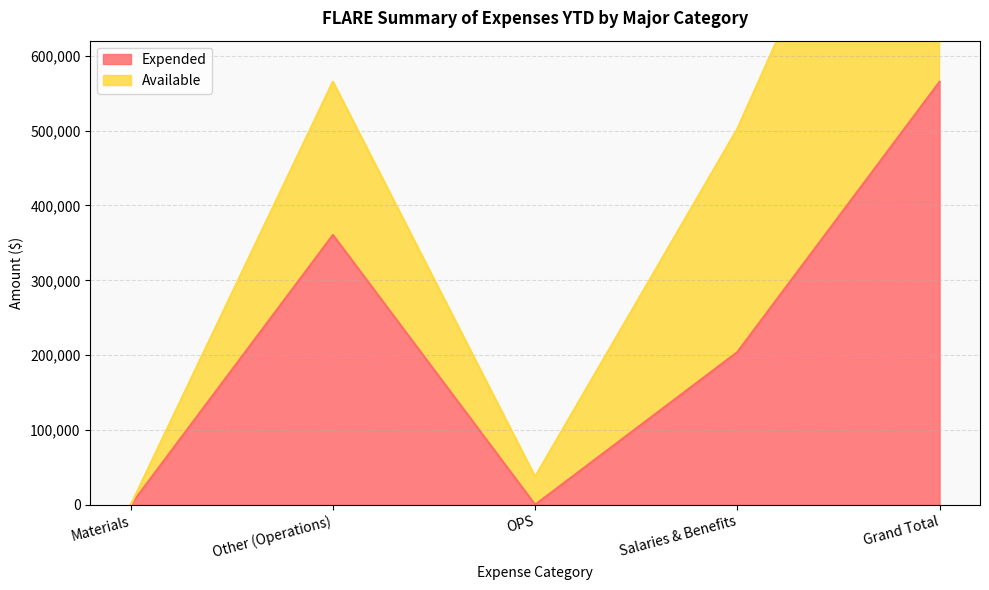

Reading left to right, list all the values displayed in this chart.

Materials=0	Other (Operations)=360590	OPS=361	Salaries & Benefits=204124	Grand Total=565075